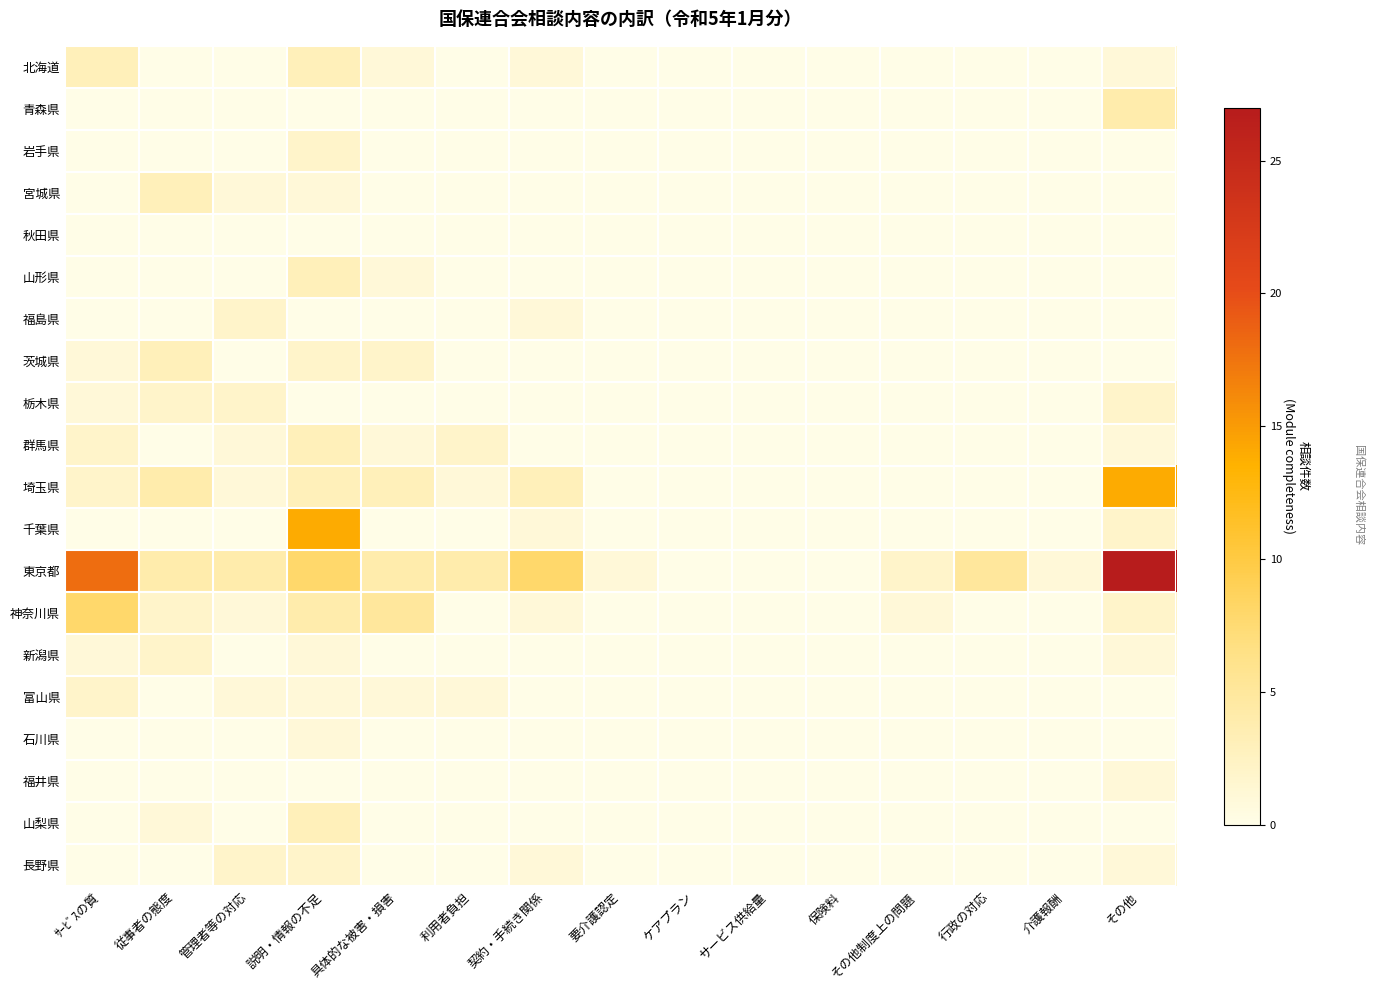

Reading right to left, transcribe all the data shown in this chart.

北海道: その他=1	介護報酬=0	行政の対応=0	その他制度上の問題=0	保険料=0	サービス供給量=0	ケアプラン=0	要介護認定=0	契約・手続き関係=1	利用者負担=0	具体的な被害・損害=1	説明・情報の不足=3	管理者等の対応=0	従事者の態度=0	ｻｰﾋﾞｽの質=3
青森県: その他=4	介護報酬=0	行政の対応=0	その他制度上の問題=0	保険料=0	サービス供給量=0	ケアプラン=0	要介護認定=0	契約・手続き関係=0	利用者負担=0	具体的な被害・損害=0	説明・情報の不足=0	管理者等の対応=0	従事者の態度=0	ｻｰﾋﾞｽの質=0
岩手県: その他=0	介護報酬=0	行政の対応=0	その他制度上の問題=0	保険料=0	サービス供給量=0	ケアプラン=0	要介護認定=0	契約・手続き関係=0	利用者負担=0	具体的な被害・損害=0	説明・情報の不足=2	管理者等の対応=0	従事者の態度=0	ｻｰﾋﾞｽの質=0
宮城県: その他=0	介護報酬=0	行政の対応=0	その他制度上の問題=0	保険料=0	サービス供給量=0	ケアプラン=0	要介護認定=0	契約・手続き関係=0	利用者負担=0	具体的な被害・損害=0	説明・情報の不足=1	管理者等の対応=1	従事者の態度=3	ｻｰﾋﾞｽの質=0
秋田県: その他=0	介護報酬=0	行政の対応=0	その他制度上の問題=0	保険料=0	サービス供給量=0	ケアプラン=0	要介護認定=0	契約・手続き関係=0	利用者負担=0	具体的な被害・損害=0	説明・情報の不足=0	管理者等の対応=0	従事者の態度=0	ｻｰﾋﾞｽの質=0
山形県: その他=0	介護報酬=0	行政の対応=0	その他制度上の問題=0	保険料=0	サービス供給量=0	ケアプラン=0	要介護認定=0	契約・手続き関係=0	利用者負担=0	具体的な被害・損害=1	説明・情報の不足=3	管理者等の対応=0	従事者の態度=0	ｻｰﾋﾞｽの質=0
福島県: その他=0	介護報酬=0	行政の対応=0	その他制度上の問題=0	保険料=0	サービス供給量=0	ケアプラン=0	要介護認定=0	契約・手続き関係=1	利用者負担=0	具体的な被害・損害=0	説明・情報の不足=0	管理者等の対応=2	従事者の態度=0	ｻｰﾋﾞｽの質=0
茨城県: その他=0	介護報酬=0	行政の対応=0	その他制度上の問題=0	保険料=0	サービス供給量=0	ケアプラン=0	要介護認定=0	契約・手続き関係=0	利用者負担=0	具体的な被害・損害=2	説明・情報の不足=2	管理者等の対応=0	従事者の態度=3	ｻｰﾋﾞｽの質=1
栃木県: その他=2	介護報酬=0	行政の対応=0	その他制度上の問題=0	保険料=0	サービス供給量=0	ケアプラン=0	要介護認定=0	契約・手続き関係=0	利用者負担=0	具体的な被害・損害=0	説明・情報の不足=0	管理者等の対応=2	従事者の態度=2	ｻｰﾋﾞｽの質=1
群馬県: その他=1	介護報酬=0	行政の対応=0	その他制度上の問題=0	保険料=0	サービス供給量=0	ケアプラン=0	要介護認定=0	契約・手続き関係=0	利用者負担=2	具体的な被害・損害=1	説明・情報の不足=3	管理者等の対応=1	従事者の態度=0	ｻｰﾋﾞｽの質=2
埼玉県: その他=14	介護報酬=0	行政の対応=0	その他制度上の問題=0	保険料=0	サービス供給量=0	ケアプラン=0	要介護認定=0	契約・手続き関係=3	利用者負担=1	具体的な被害・損害=3	説明・情報の不足=3	管理者等の対応=1	従事者の態度=4	ｻｰﾋﾞｽの質=2
千葉県: その他=2	介護報酬=0	行政の対応=0	その他制度上の問題=0	保険料=0	サービス供給量=0	ケアプラン=0	要介護認定=0	契約・手続き関係=1	利用者負担=0	具体的な被害・損害=0	説明・情報の不足=14	管理者等の対応=0	従事者の態度=0	ｻｰﾋﾞｽの質=0
東京都: その他=27	介護報酬=1	行政の対応=5	その他制度上の問題=2	保険料=0	サービス供給量=0	ケアプラン=0	要介護認定=1	契約・手続き関係=8	利用者負担=4	具体的な被害・損害=4	説明・情報の不足=8	管理者等の対応=4	従事者の態度=4	ｻｰﾋﾞｽの質=18
神奈川県: その他=2	介護報酬=0	行政の対応=0	その他制度上の問題=1	保険料=0	サービス供給量=0	ケアプラン=0	要介護認定=0	契約・手続き関係=1	利用者負担=0	具体的な被害・損害=5	説明・情報の不足=4	管理者等の対応=1	従事者の態度=2	ｻｰﾋﾞｽの質=8
新潟県: その他=1	介護報酬=0	行政の対応=0	その他制度上の問題=0	保険料=0	サービス供給量=0	ケアプラン=0	要介護認定=0	契約・手続き関係=0	利用者負担=0	具体的な被害・損害=0	説明・情報の不足=1	管理者等の対応=0	従事者の態度=2	ｻｰﾋﾞｽの質=1
富山県: その他=0	介護報酬=0	行政の対応=0	その他制度上の問題=0	保険料=0	サービス供給量=0	ケアプラン=0	要介護認定=0	契約・手続き関係=0	利用者負担=1	具体的な被害・損害=1	説明・情報の不足=1	管理者等の対応=1	従事者の態度=0	ｻｰﾋﾞｽの質=2
石川県: その他=0	介護報酬=0	行政の対応=0	その他制度上の問題=0	保険料=0	サービス供給量=0	ケアプラン=0	要介護認定=0	契約・手続き関係=0	利用者負担=0	具体的な被害・損害=0	説明・情報の不足=1	管理者等の対応=0	従事者の態度=0	ｻｰﾋﾞｽの質=0
福井県: その他=1	介護報酬=0	行政の対応=0	その他制度上の問題=0	保険料=0	サービス供給量=0	ケアプラン=0	要介護認定=0	契約・手続き関係=0	利用者負担=0	具体的な被害・損害=0	説明・情報の不足=0	管理者等の対応=0	従事者の態度=0	ｻｰﾋﾞｽの質=0
山梨県: その他=0	介護報酬=0	行政の対応=0	その他制度上の問題=0	保険料=0	サービス供給量=0	ケアプラン=0	要介護認定=0	契約・手続き関係=0	利用者負担=0	具体的な被害・損害=0	説明・情報の不足=3	管理者等の対応=0	従事者の態度=1	ｻｰﾋﾞｽの質=0
長野県: その他=1	介護報酬=0	行政の対応=0	その他制度上の問題=0	保険料=0	サービス供給量=0	ケアプラン=0	要介護認定=0	契約・手続き関係=1	利用者負担=0	具体的な被害・損害=0	説明・情報の不足=2	管理者等の対応=2	従事者の態度=0	ｻｰﾋﾞｽの質=0